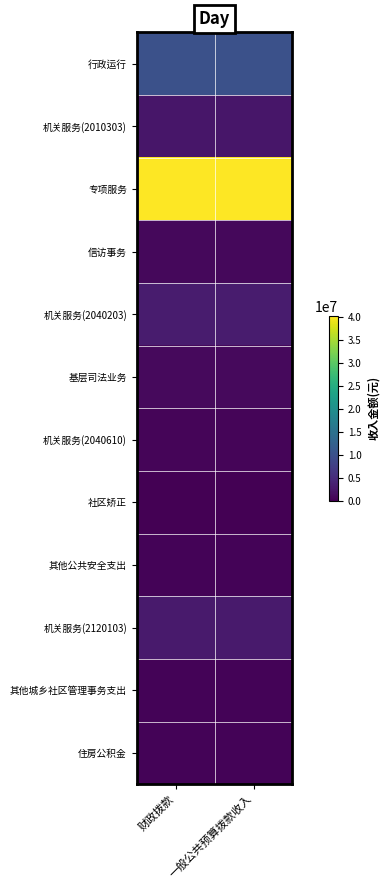

Which category has the lowest value across all series?

财政拨款